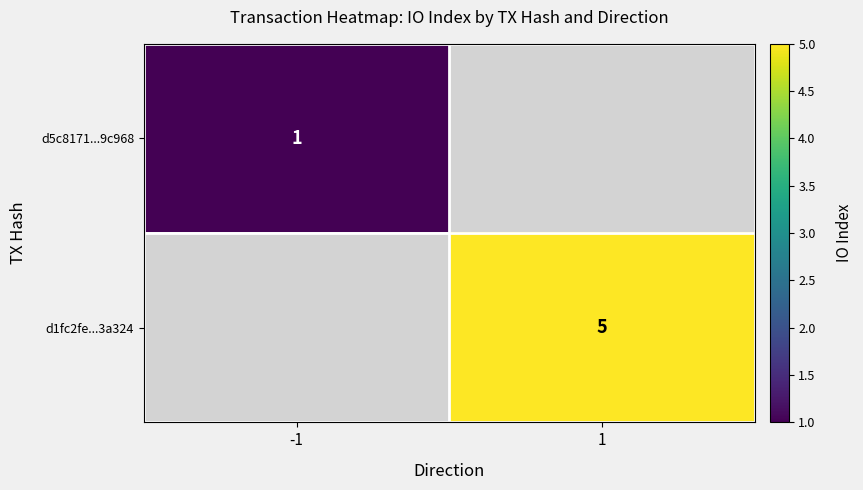

Is it true that d1fc2fe...3a324 equals 8 at 1?

False